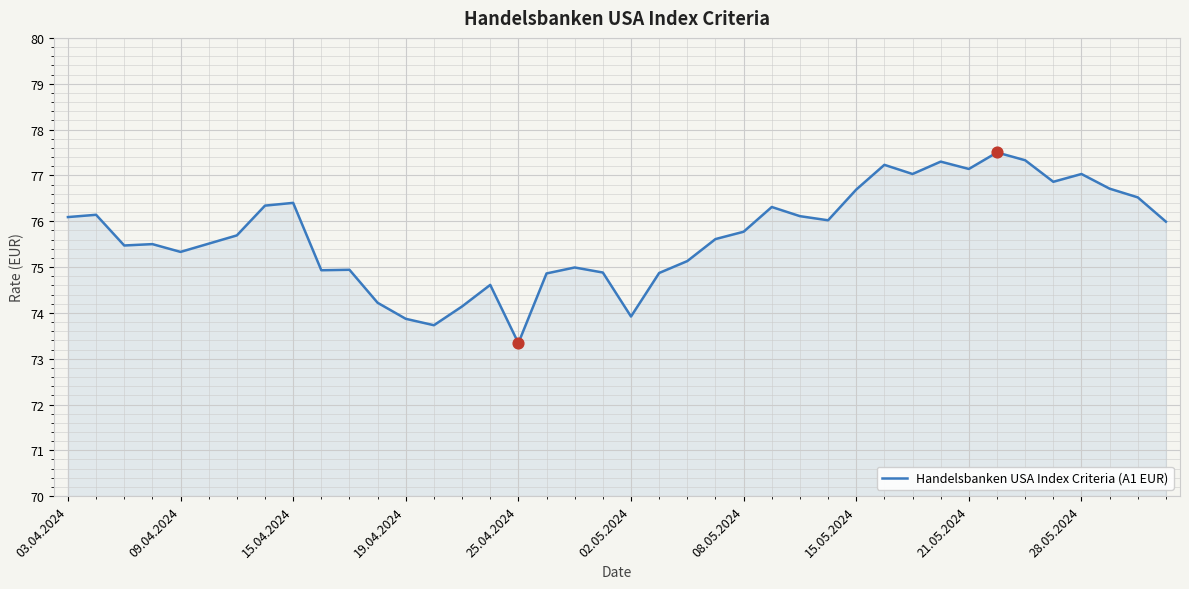

What is the maximum value shown in the chart?

77.5